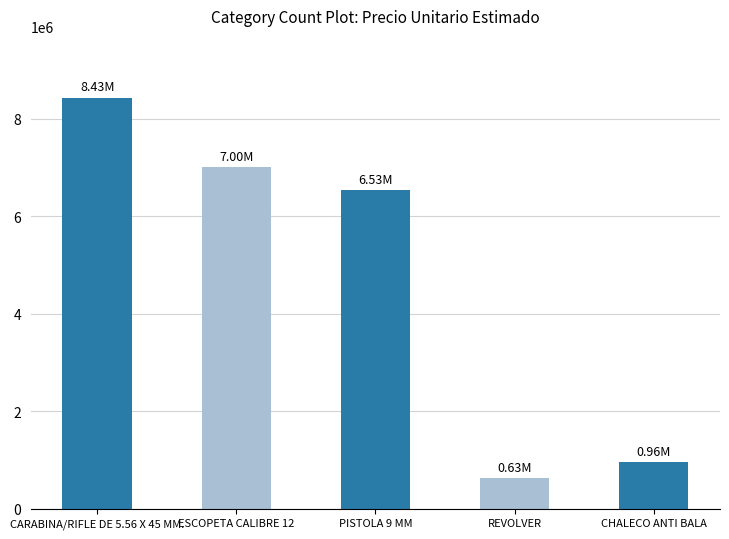

How many values are below 6532175?

2